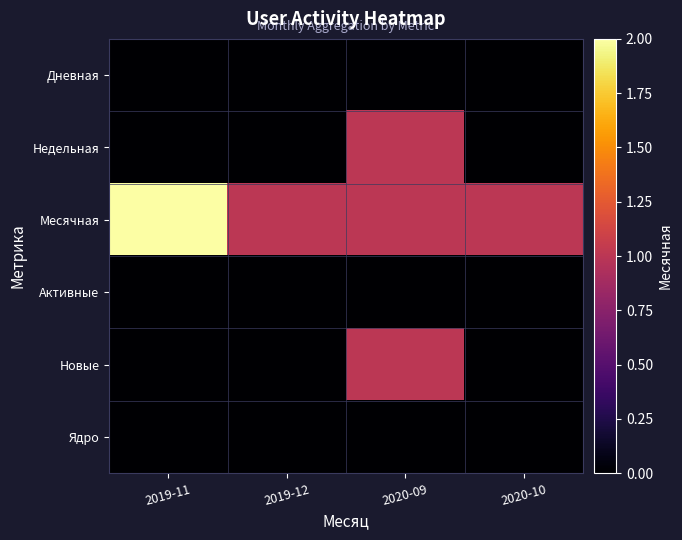

What is the difference between the highest and lowest values at 2020-09?

1